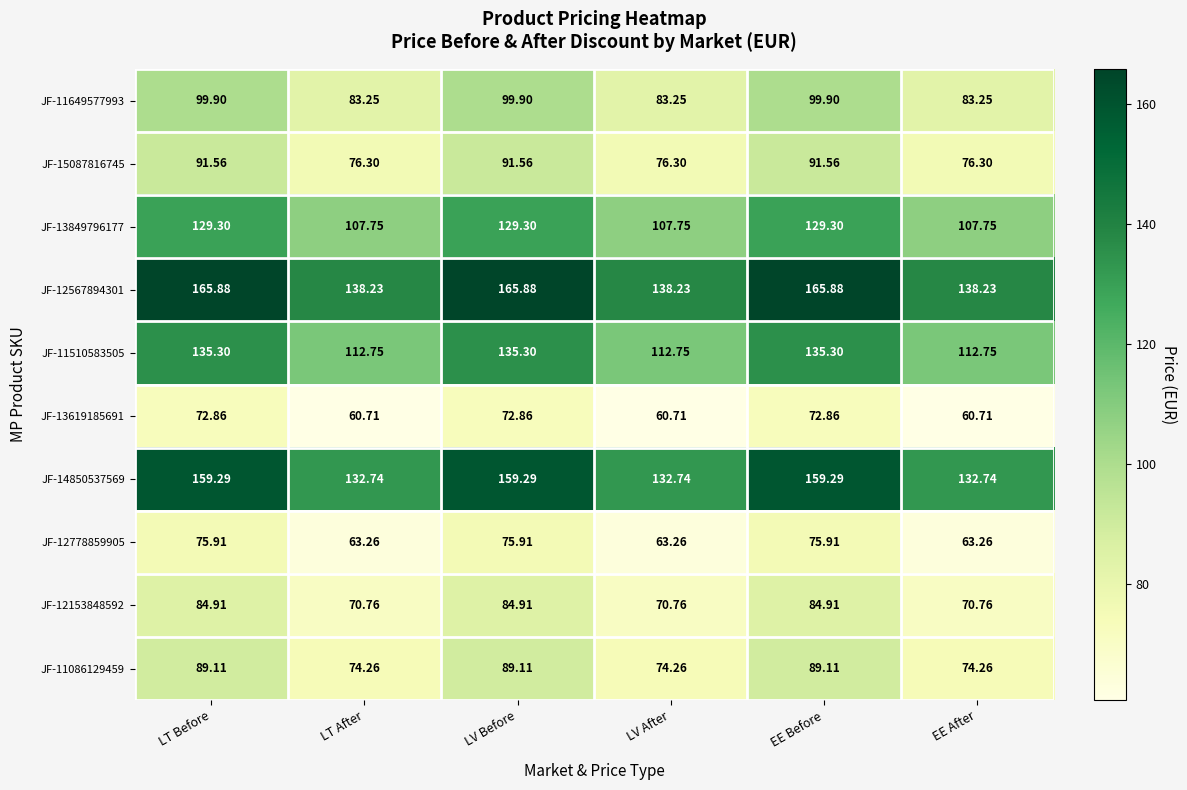

At which label does JF-13849796177 first exceed 129?

LT Before